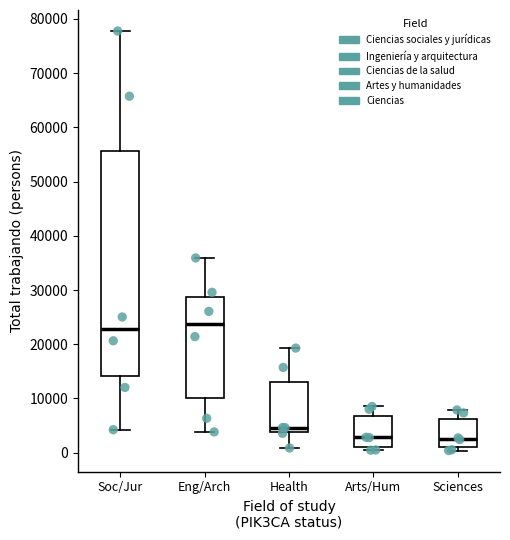

Reading left to right, read every box against the y-axis: the position of its median line, the range the box covers, and the ends of its whiskers. The values are not printed on the chart, so give them approximately, as read against the axis.

Soc/Jur: median 23000, box 14000 to 56000, whiskers 4000 to 78000
Eng/Arch: median 24000, box 10000 to 29000, whiskers 4000 to 36000
Health: median 5000, box 4000 to 13000, whiskers 1000 to 19000
Arts/Hum: median 3000, box 1000 to 7000, whiskers 0 to 9000
Sciences: median 3000, box 1000 to 6000, whiskers 0 to 8000